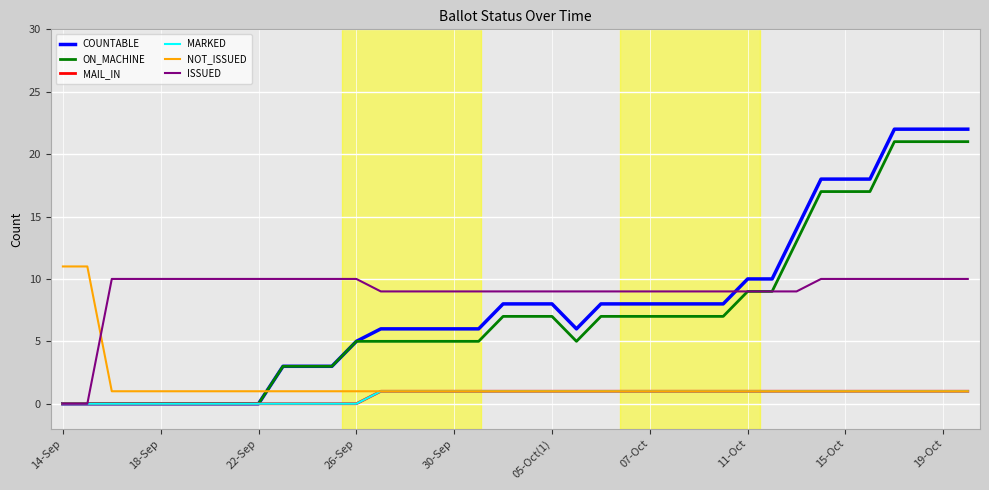

True or false: ON_MACHINE has more than 1 interior local peaks.

False